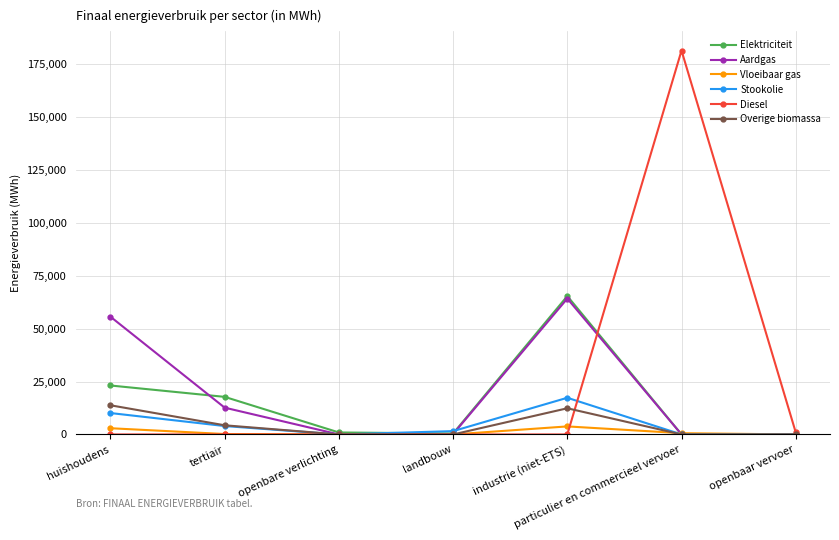

Which series has the largest total across all categories?

Diesel